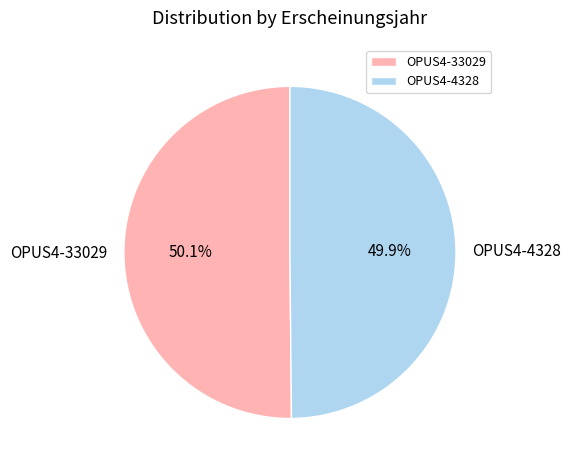

How much of the chart is everything except OPUS4-4328?

50.1%